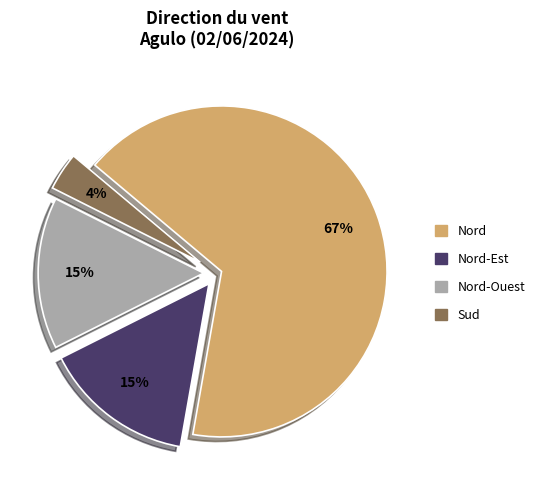

Do Nord-Ouest and Nord together represent more than half of the pie?

Yes